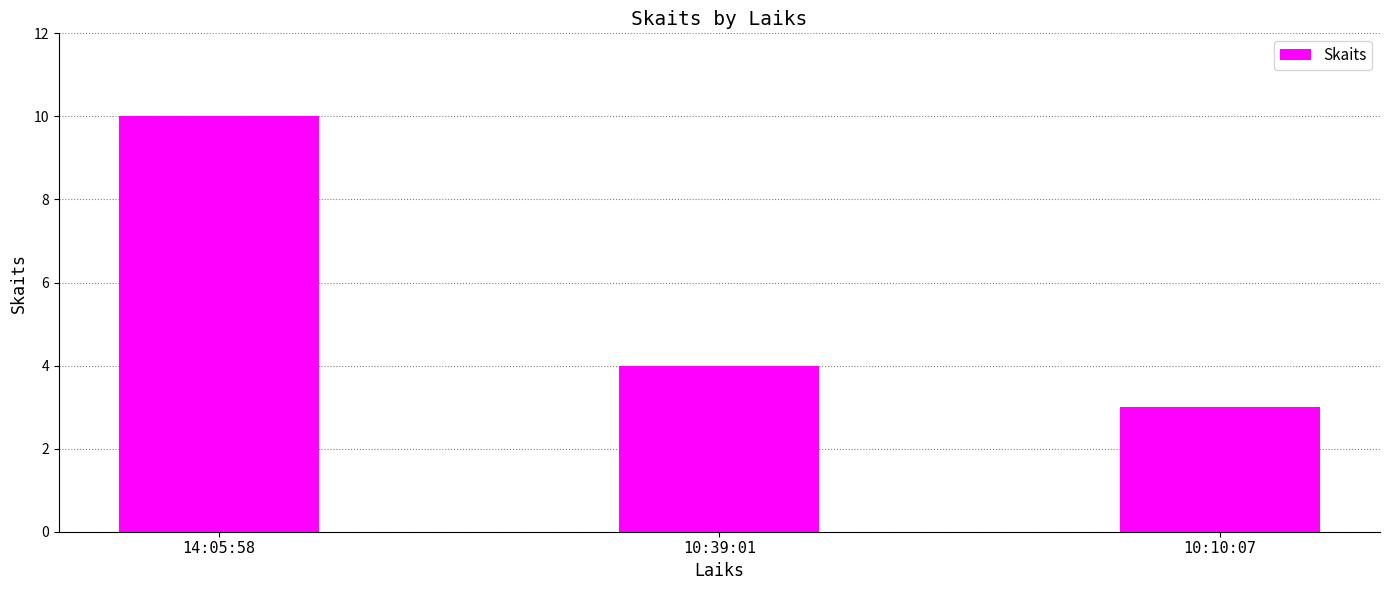

Count the number of categories in the chart.

3